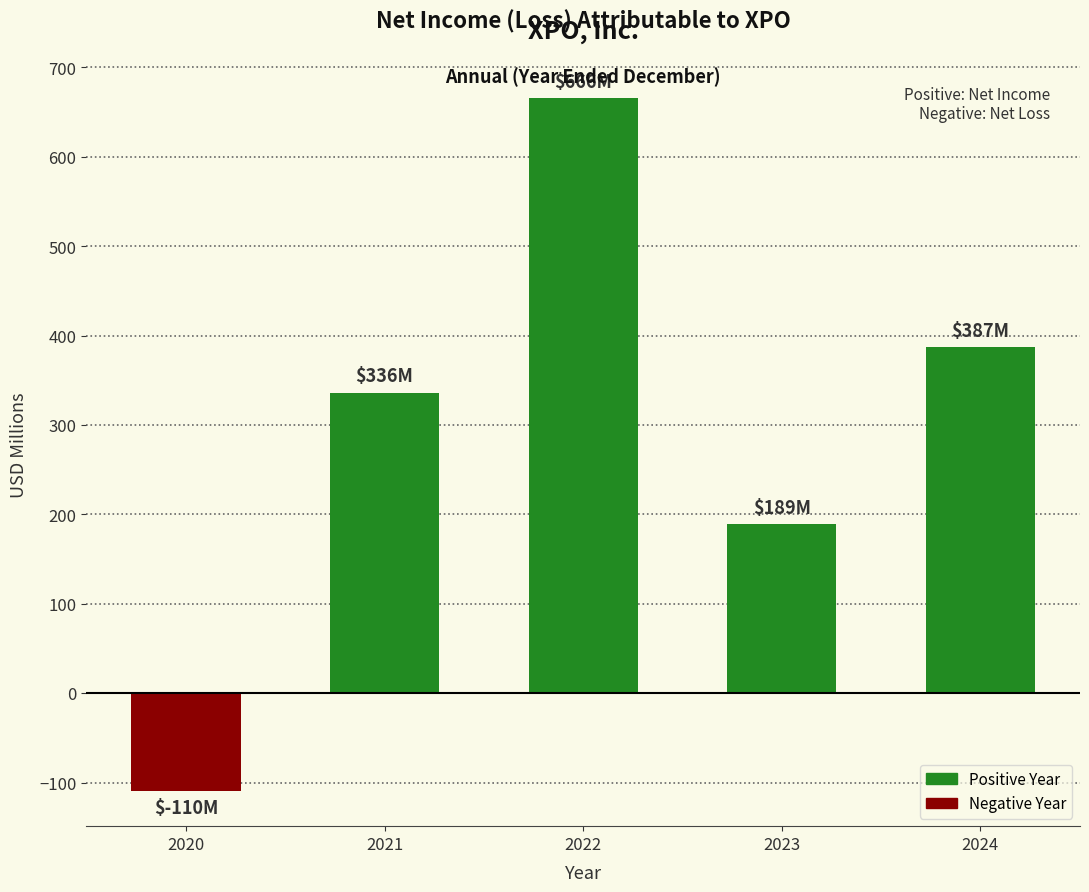

What is the value of the 1st bar from the left?

-110